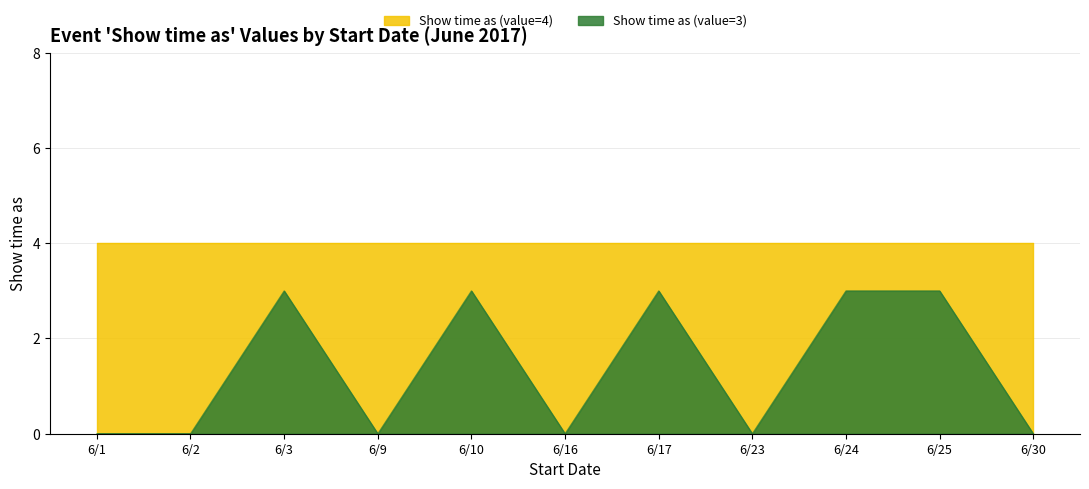

List the labels in order of value, smallest first.

6/1, 6/2, 6/9, 6/16, 6/23, 6/30, 6/3, 6/10, 6/17, 6/24, 6/25